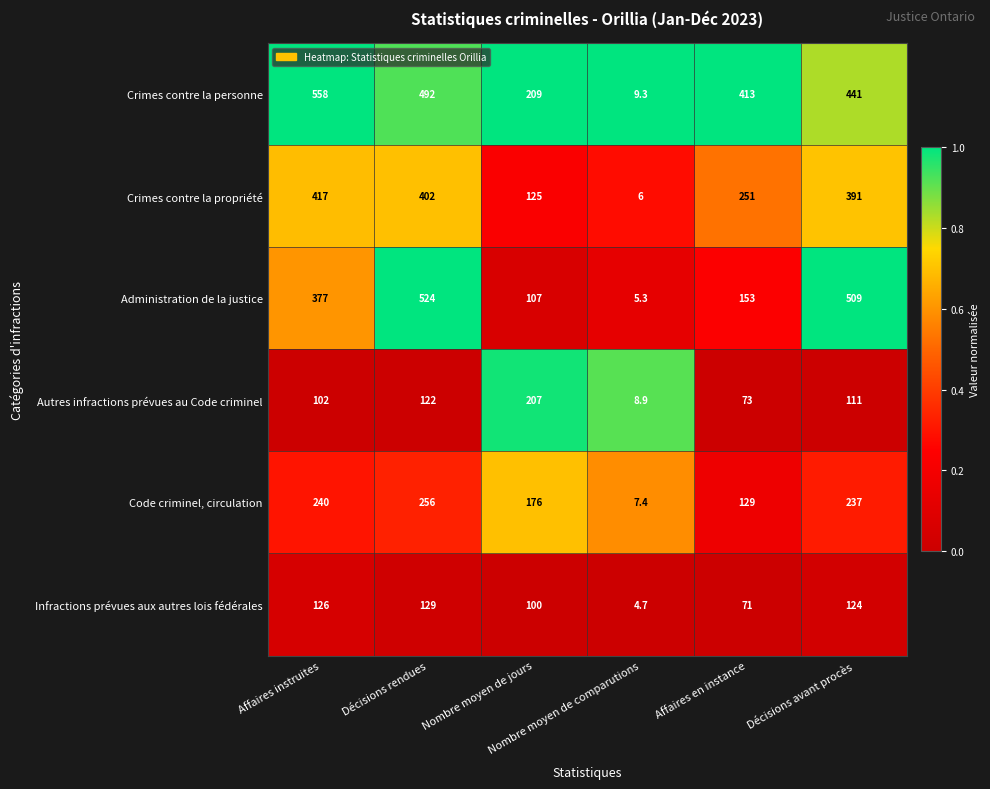

Rank the series by their maximum value, from lowest to highest.

Infractions prévues aux autres lois fédérales, Autres infractions prévues au Code criminel, Code criminel, circulation, Crimes contre la propriété, Administration de la justice, Crimes contre la personne